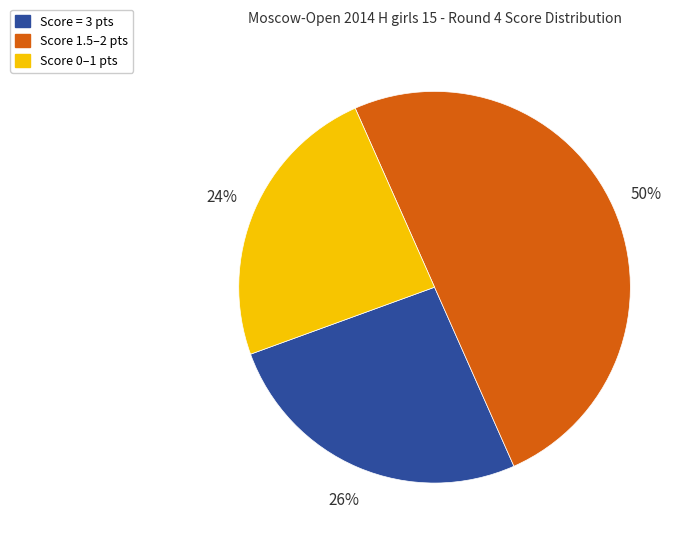

Which category has the smallest portion of the pie?

Score 0–1 pts